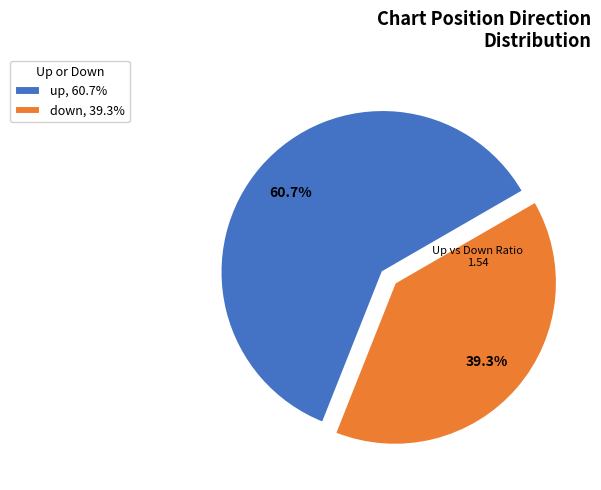

Which slice represents more than half of the pie?

up